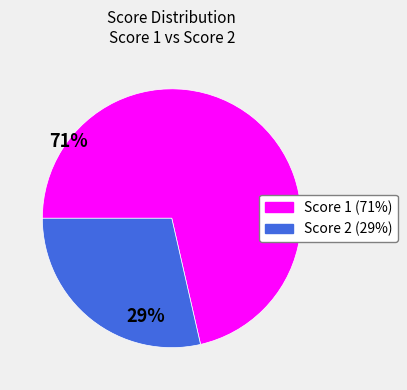

Does any single category account for the majority?

Yes